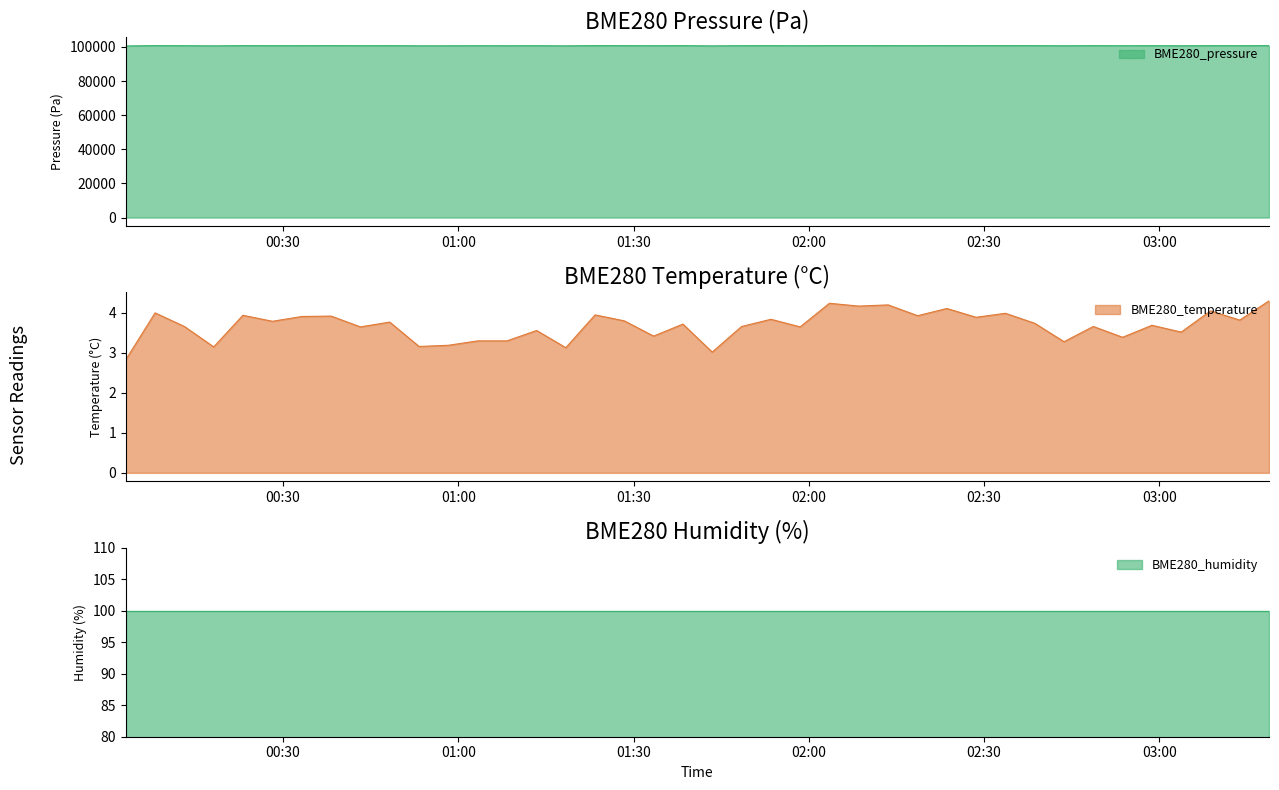

At how many categories does at least one series exceed 7365?

40